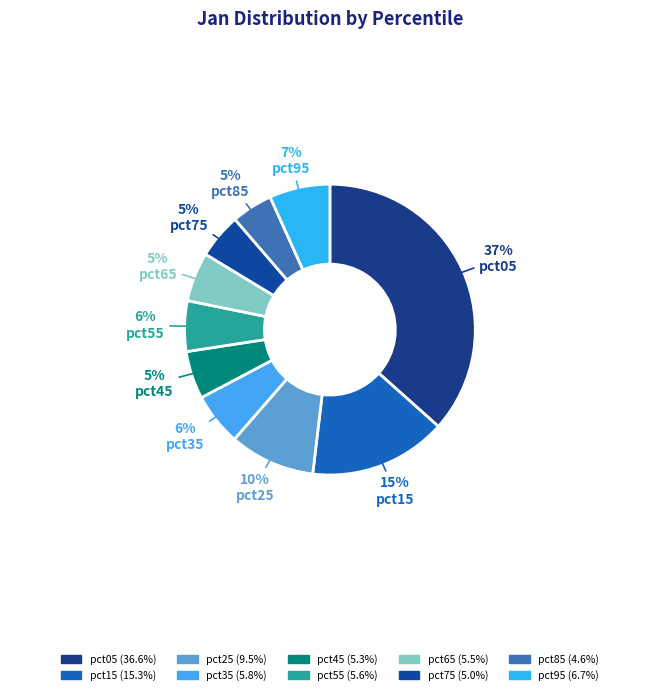

Count the number of slices in the pie.

10